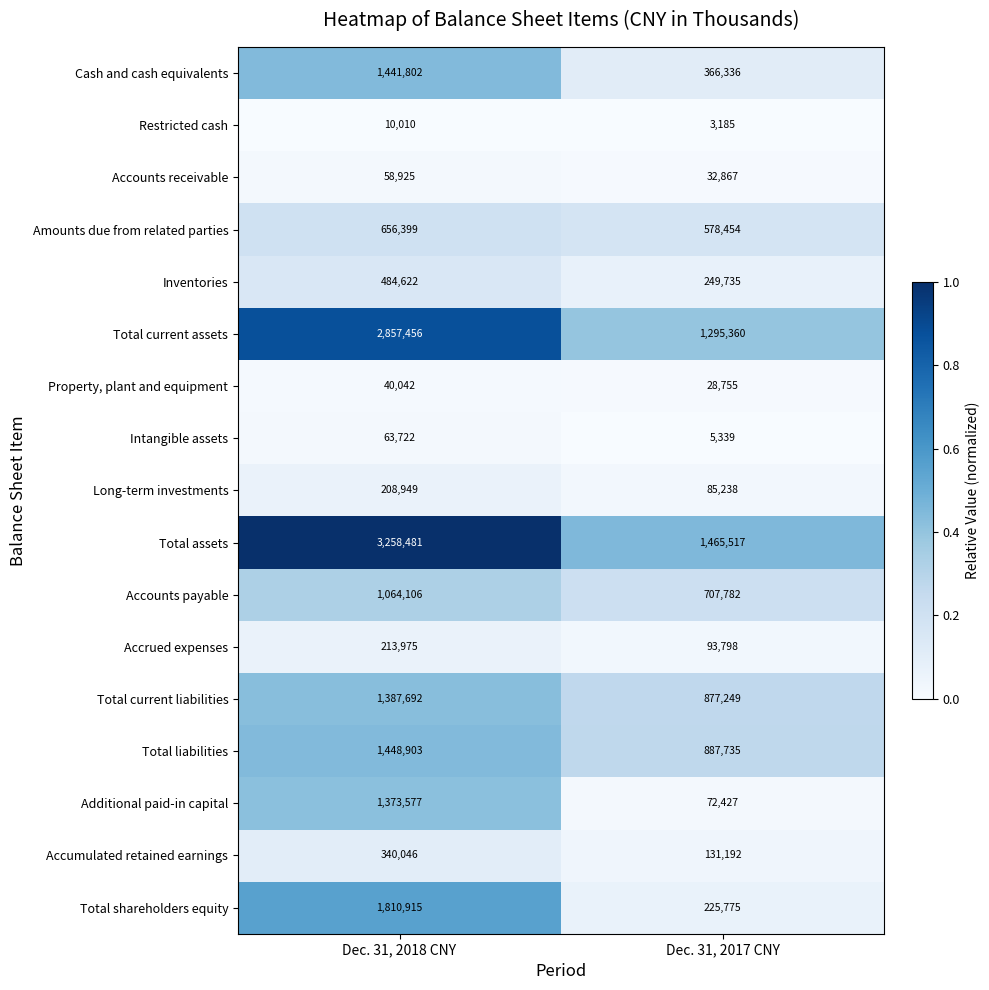

Which series has the largest total across all categories?

Total assets